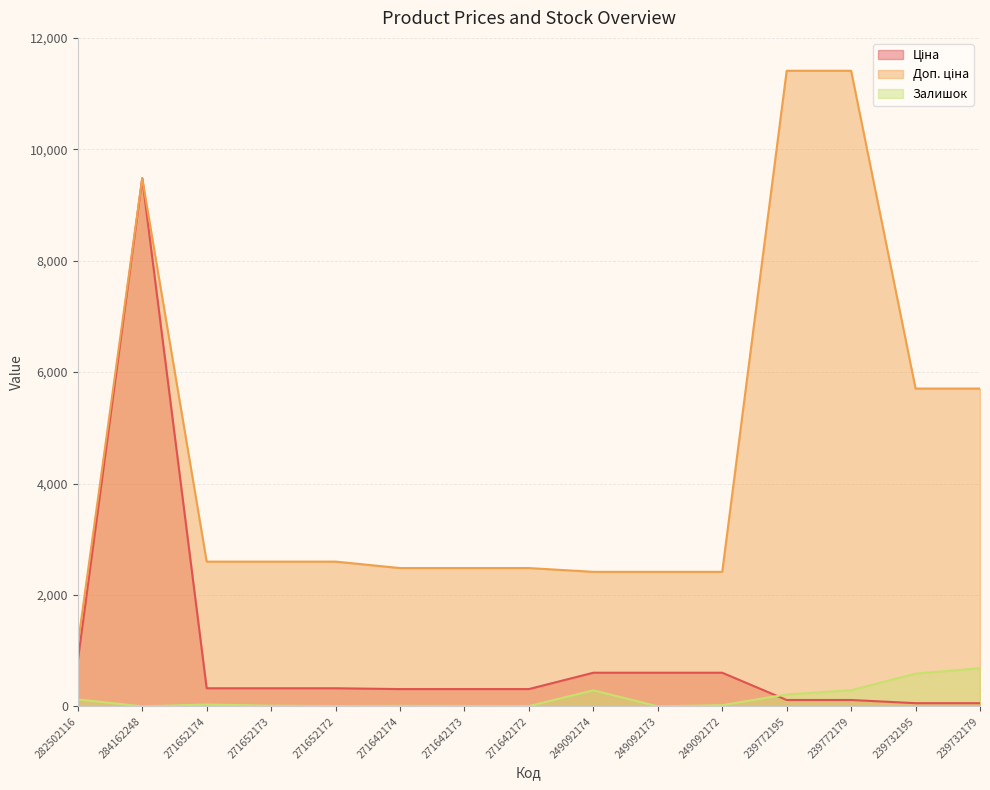

At which category does Ціна reach its first local peak?

284162248